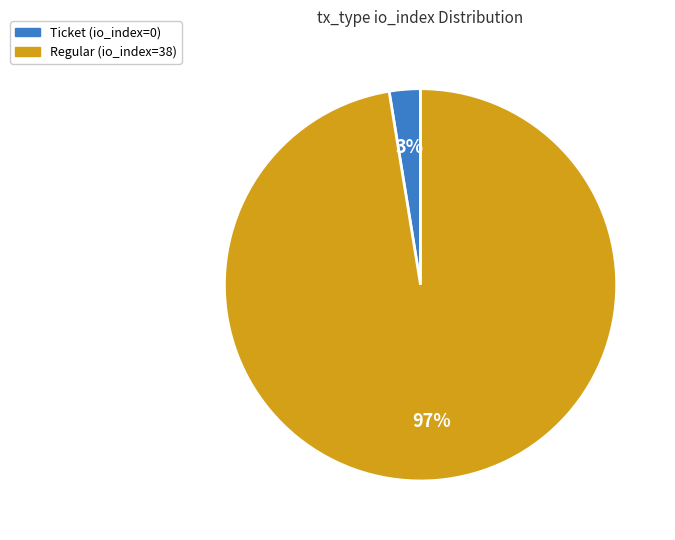

How many slices are in this pie chart?

2